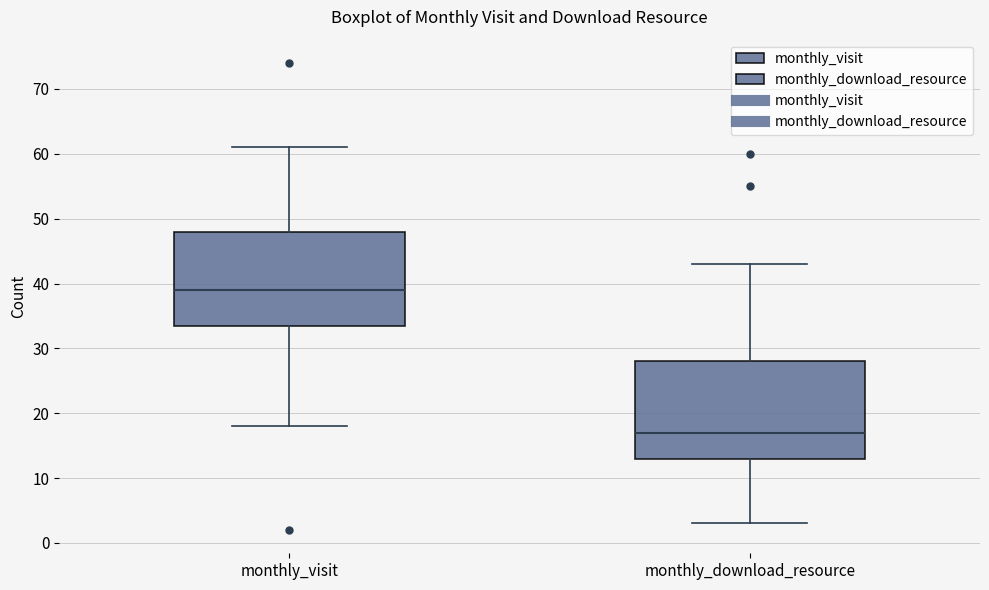

Which box's median line is the highest?

monthly_visit